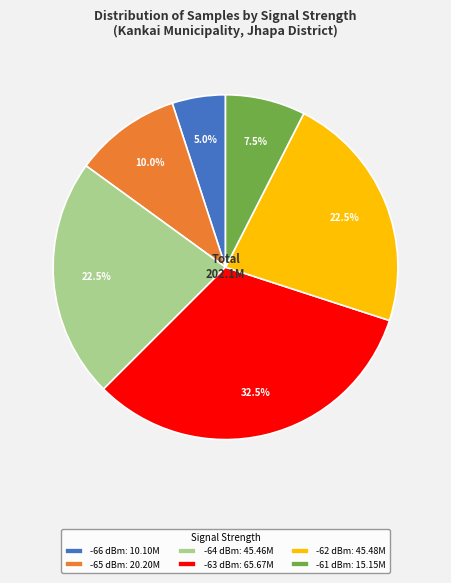

How many slices are in this pie chart?

6